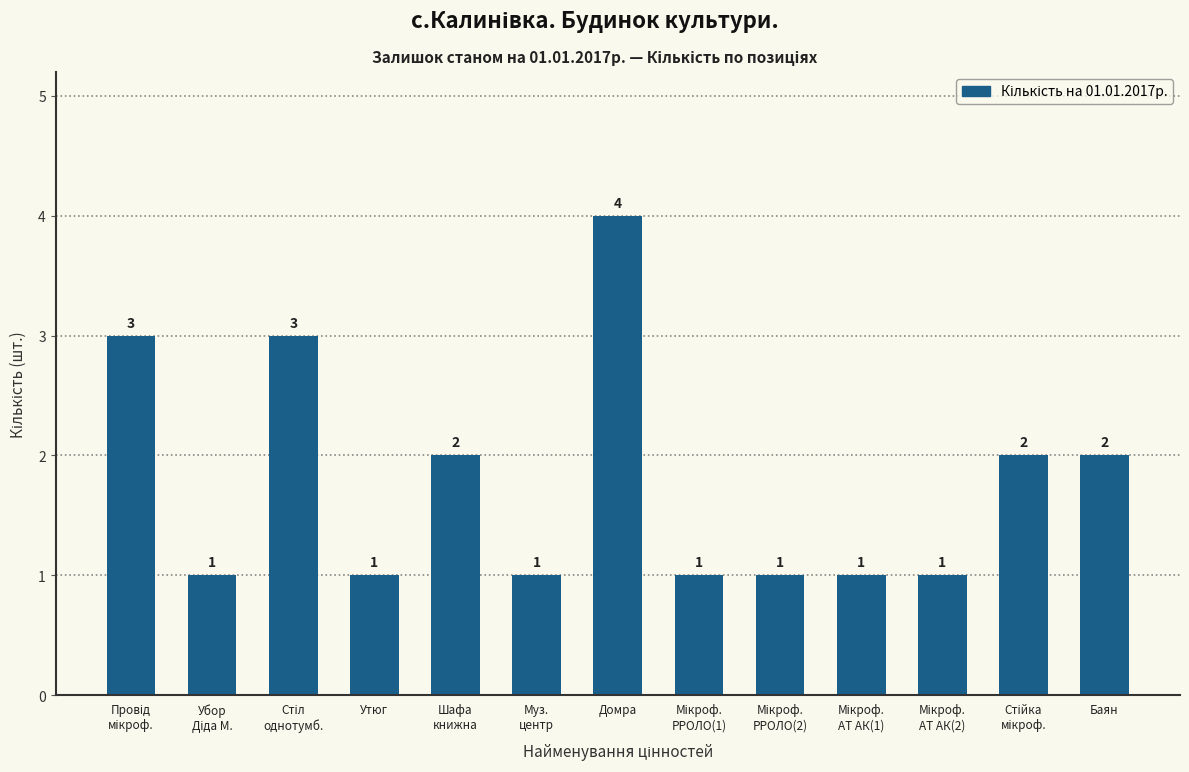

Reading right to left, extract all data points from this chart.

2	2	1	1	1	1	4	1	2	1	3	1	3